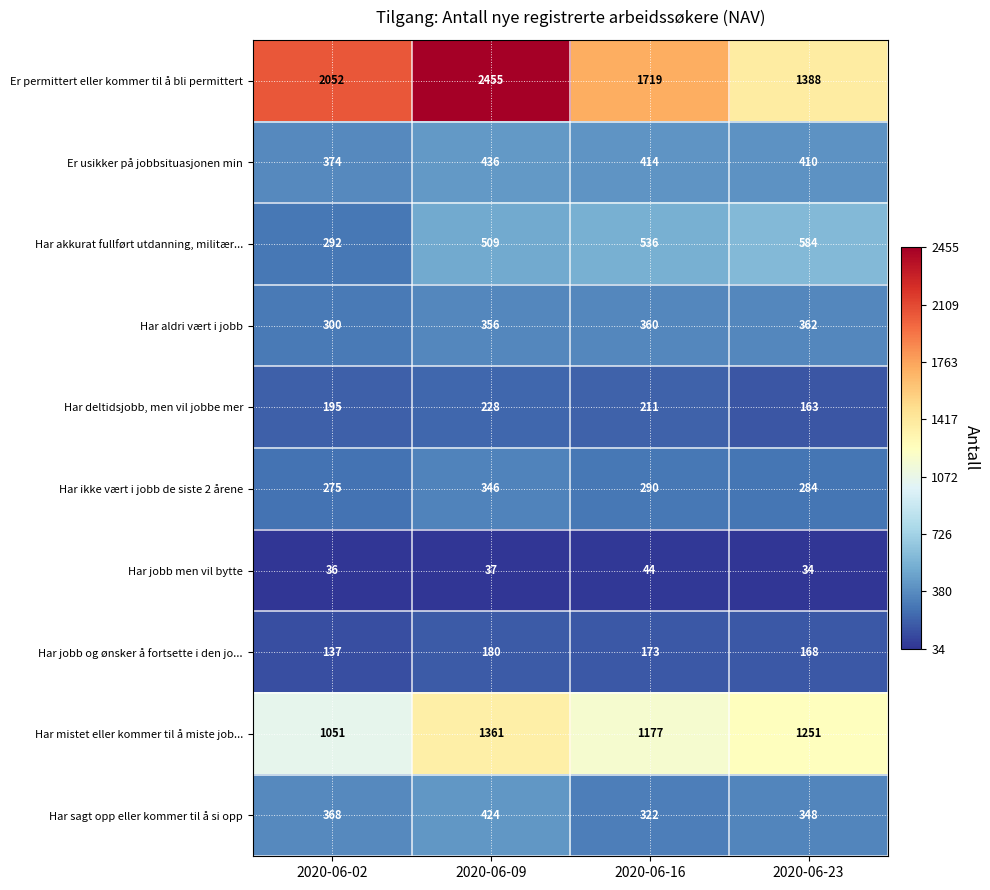

What is the difference between the Har mistet eller kommer til å miste job... values at 2020-06-23 and 2020-06-09?

110